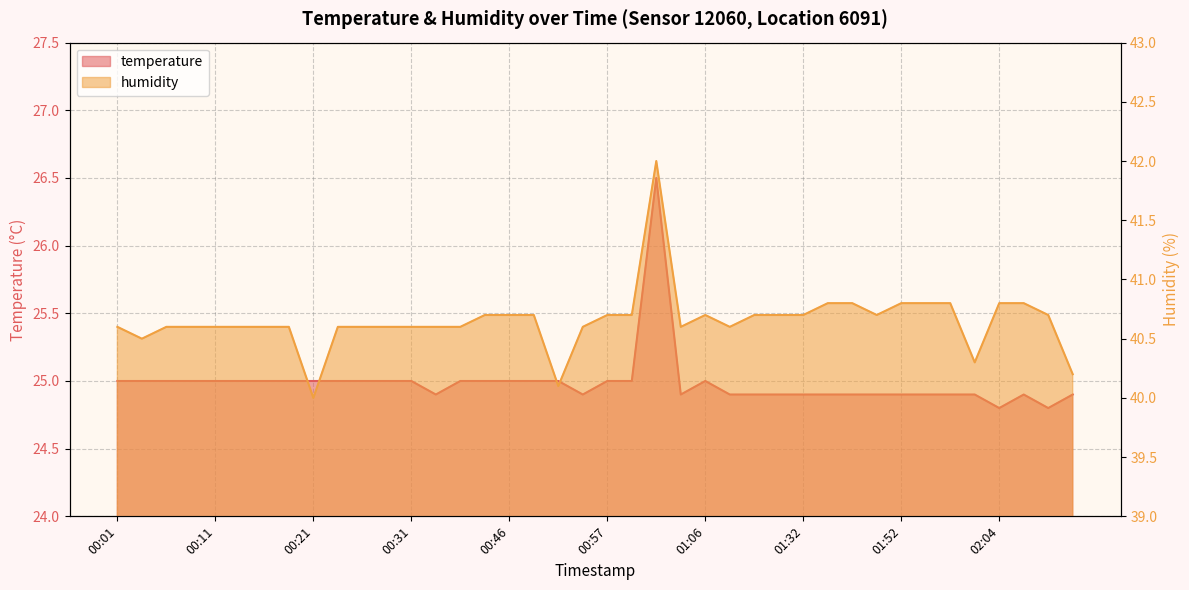

The value of temperature at 01:58 is 24.9. True or false?

True